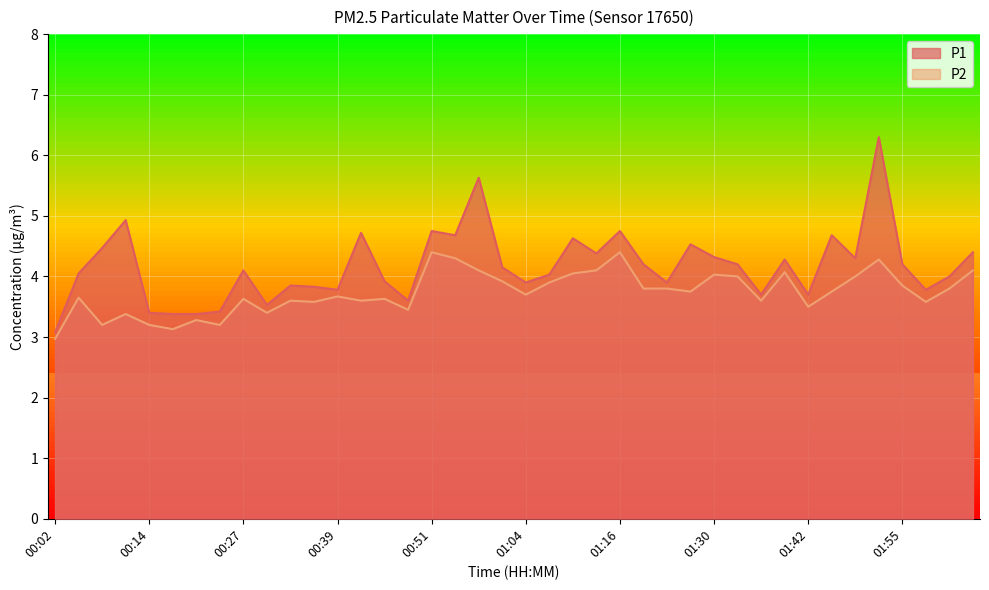

The P1 series shows 1.2 at 00:45. True or false?

False